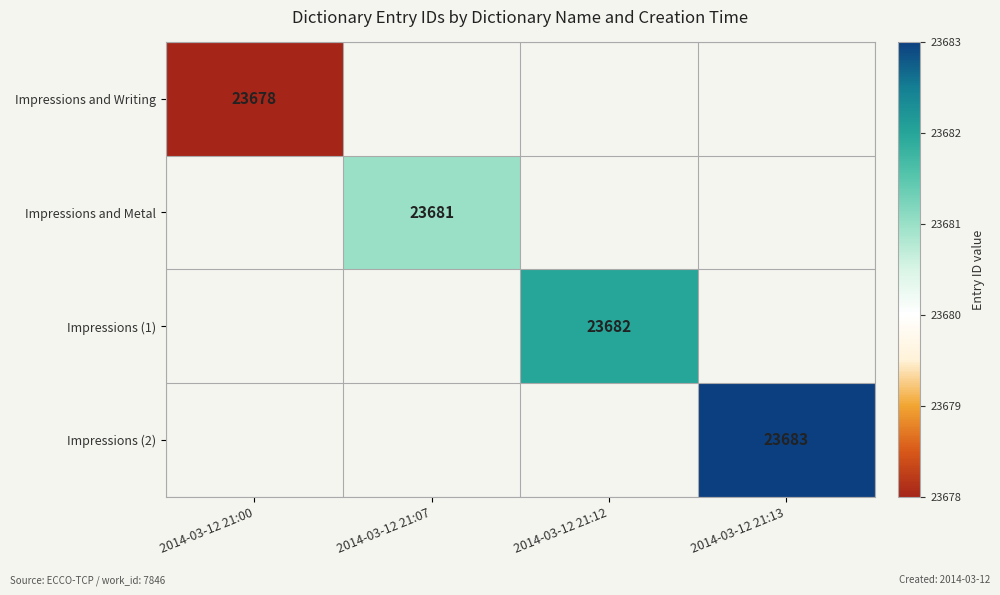

True or false: Impressions and Writing has a value of 31379.3 at 2014-03-12 21:00.

False